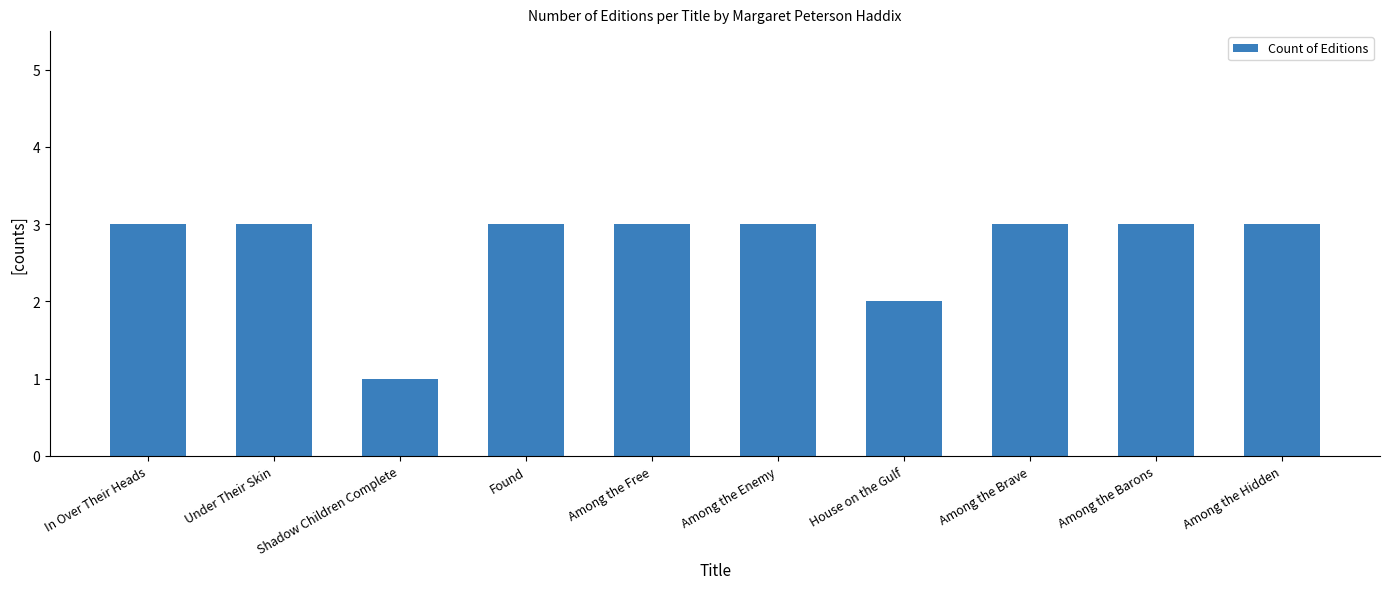

What is the difference between the maximum and minimum values?

2